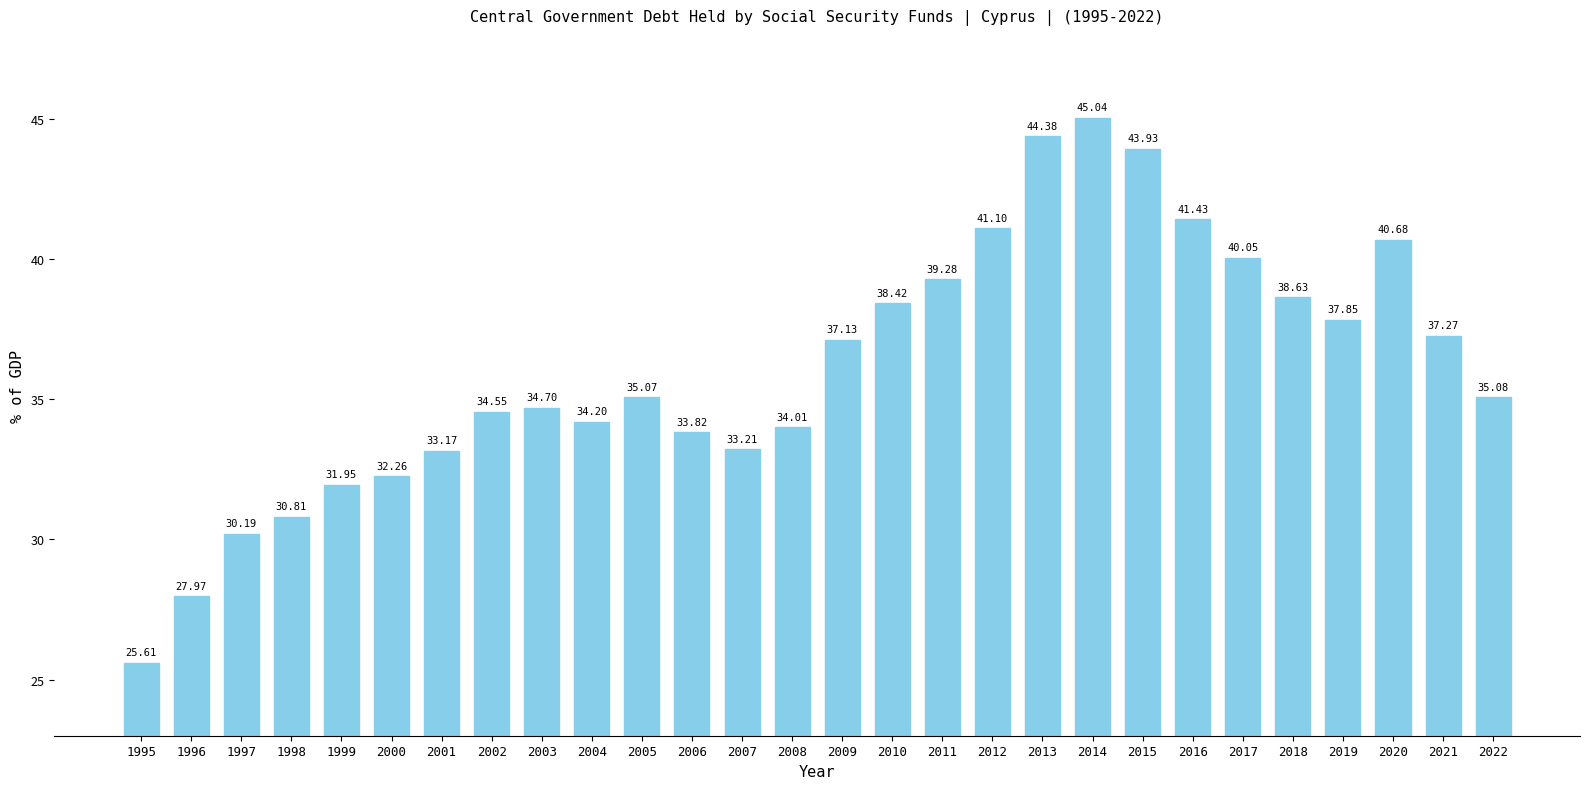

Rank the categories by value from highest to lowest.

2014, 2013, 2015, 2016, 2012, 2020, 2017, 2011, 2018, 2010, 2019, 2021, 2009, 2022, 2005, 2003, 2002, 2004, 2008, 2006, 2007, 2001, 2000, 1999, 1998, 1997, 1996, 1995